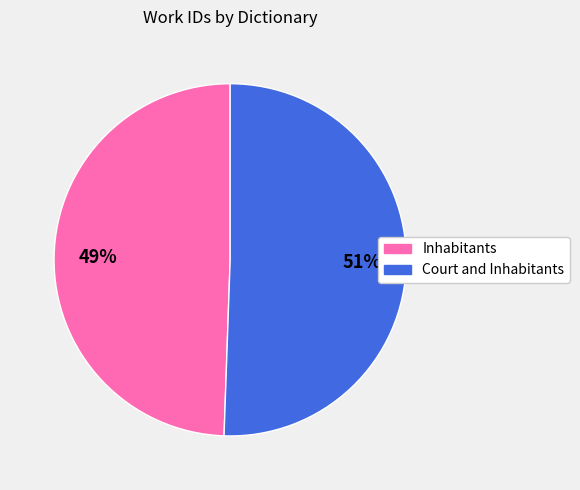

Combined, do Inhabitants and Court and Inhabitants account for over 50%?

Yes